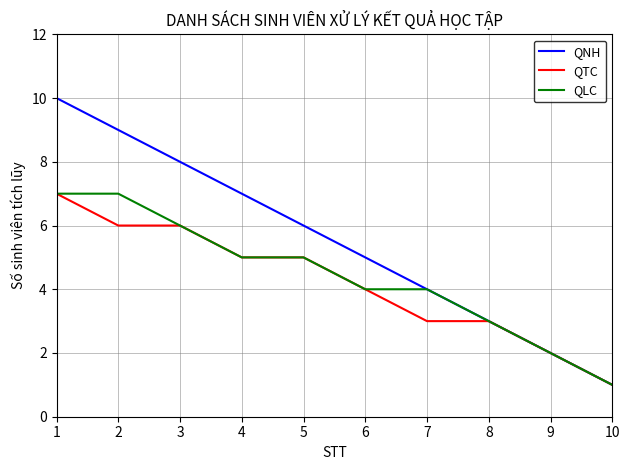

What is the maximum value shown in the chart?

10